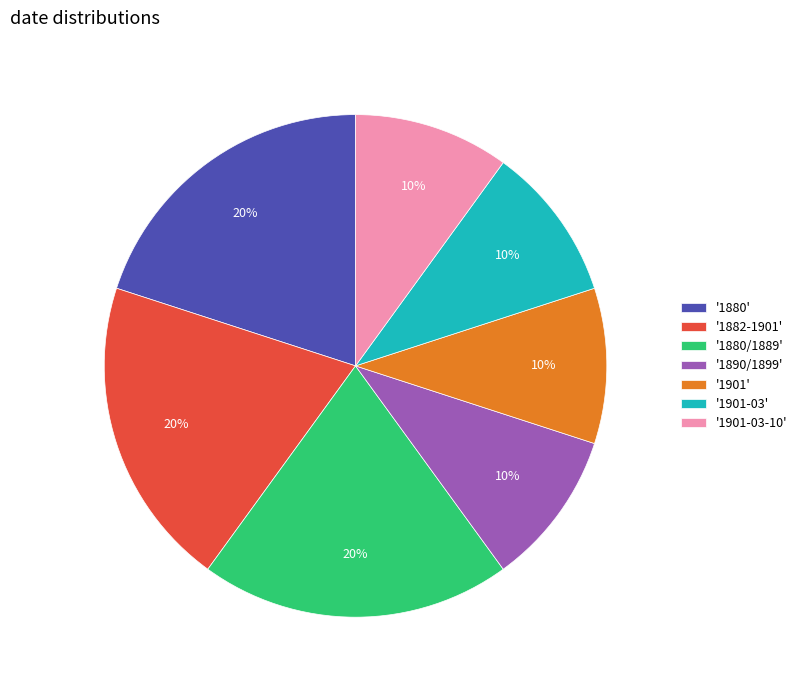

Between '1880' and '1901-03', which is larger?

'1880'